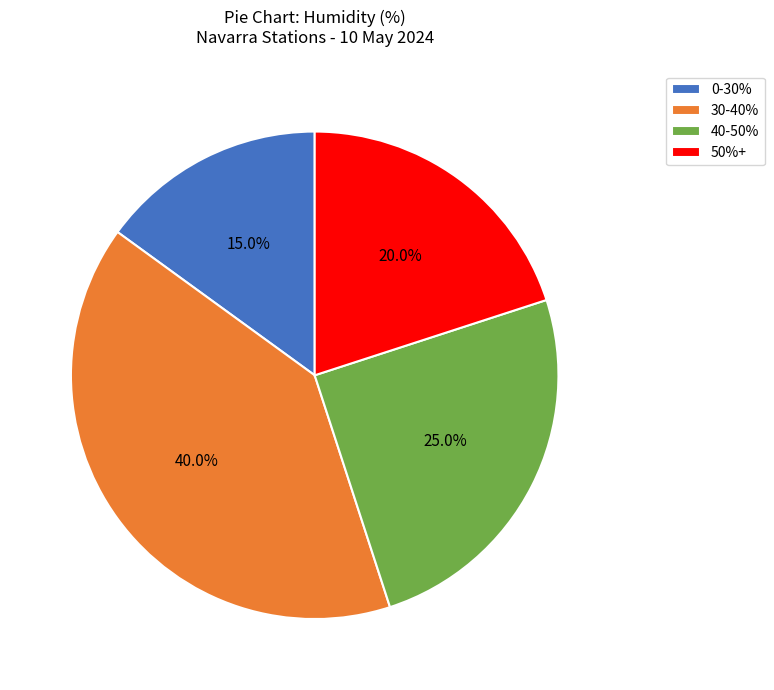

What portion of the pie excludes 40-50%?

75.0%